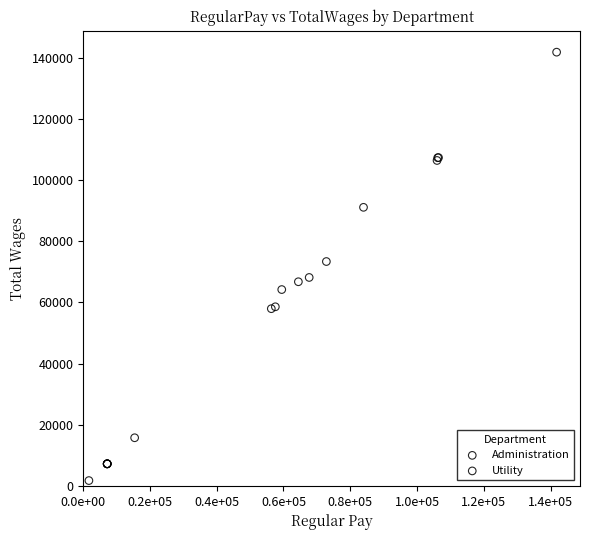

What are all the series names shown in the legend?

Administration, Utility